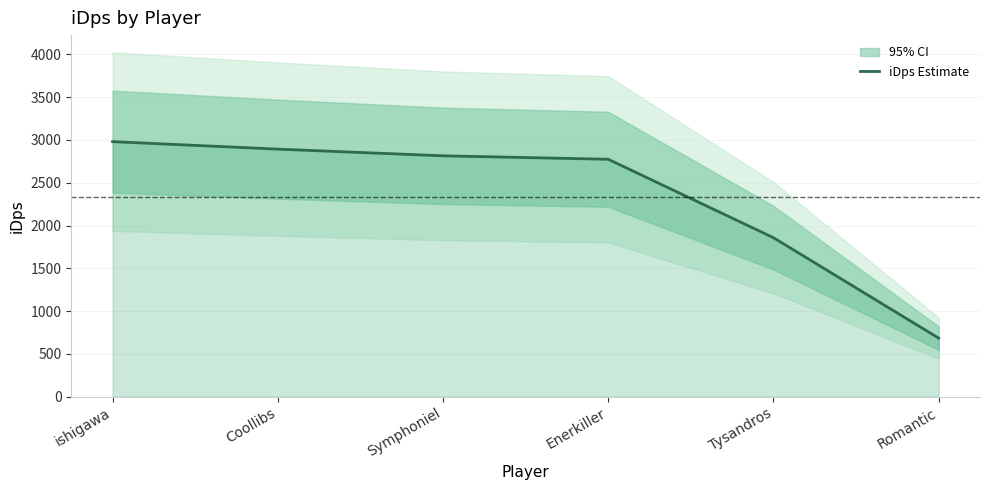

Reading left to right, list all the values displayed in this chart.

ishigawa=2980.6	Coollibs=2893.1	Symphoniel=2814.9	Enerkiller=2774.6	Tysandros=1858.3	Romantic=685.0